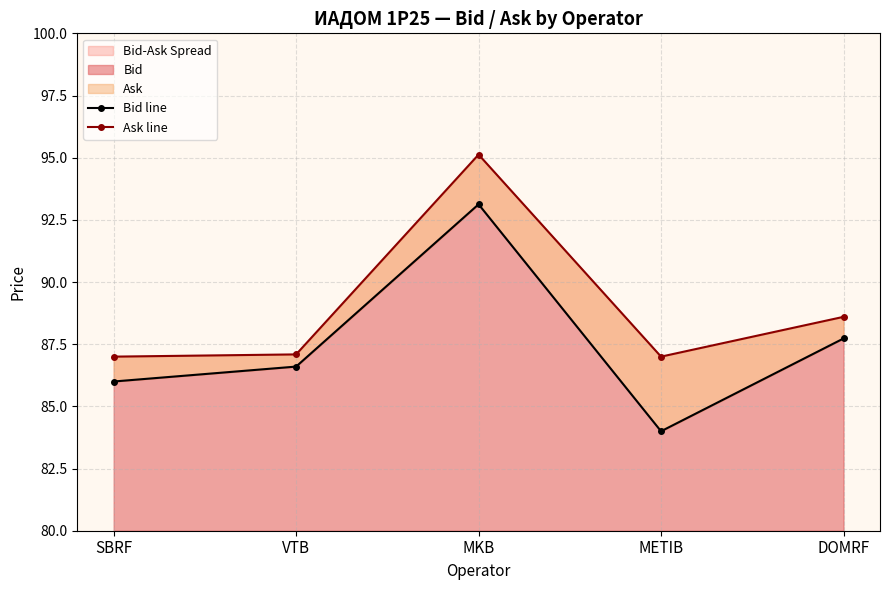

What is the value of the Ask line point at the 4th from the left?

87.0